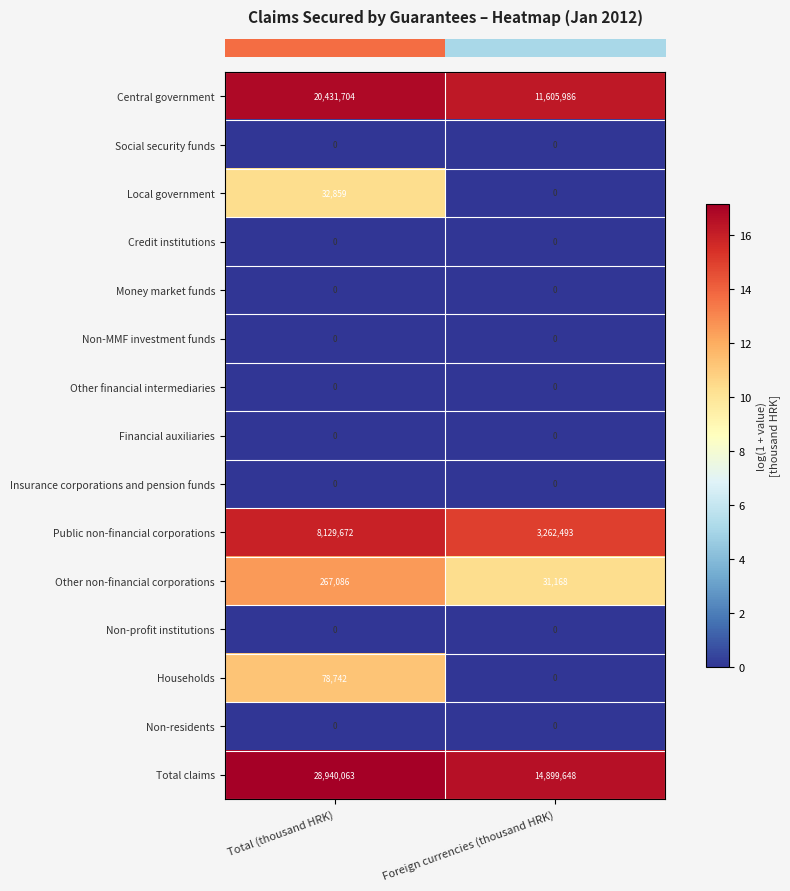

Which series has the widest spread of values?

Total claims